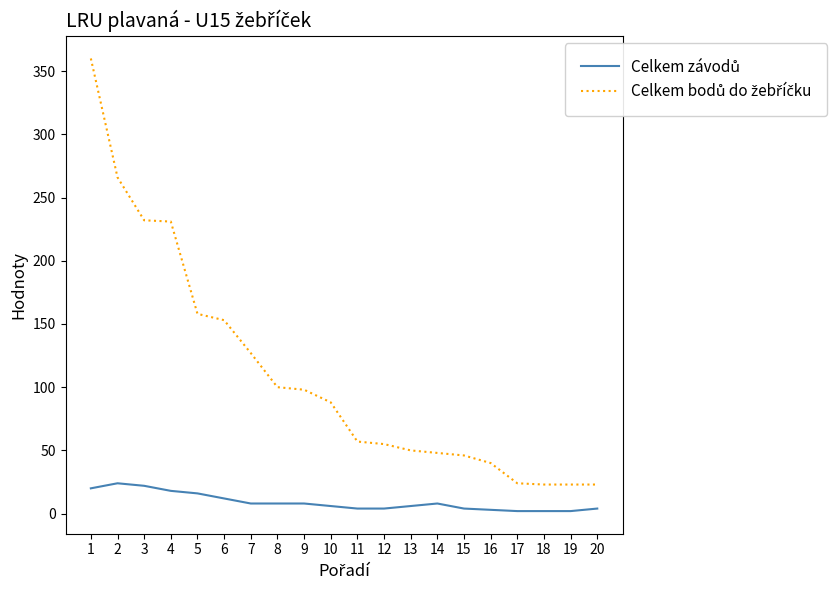

What is the maximum value shown in the chart?

360